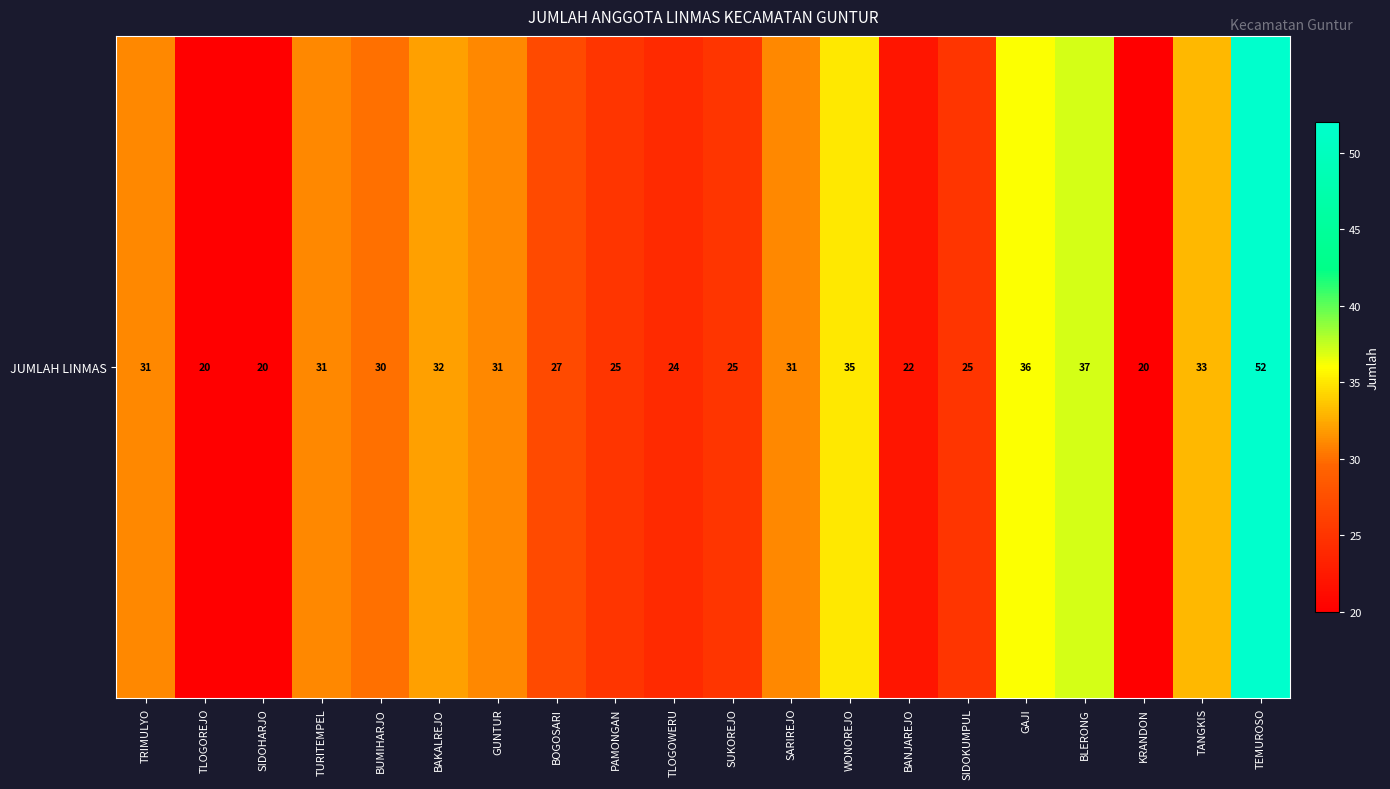

What is the smallest value displayed?

20